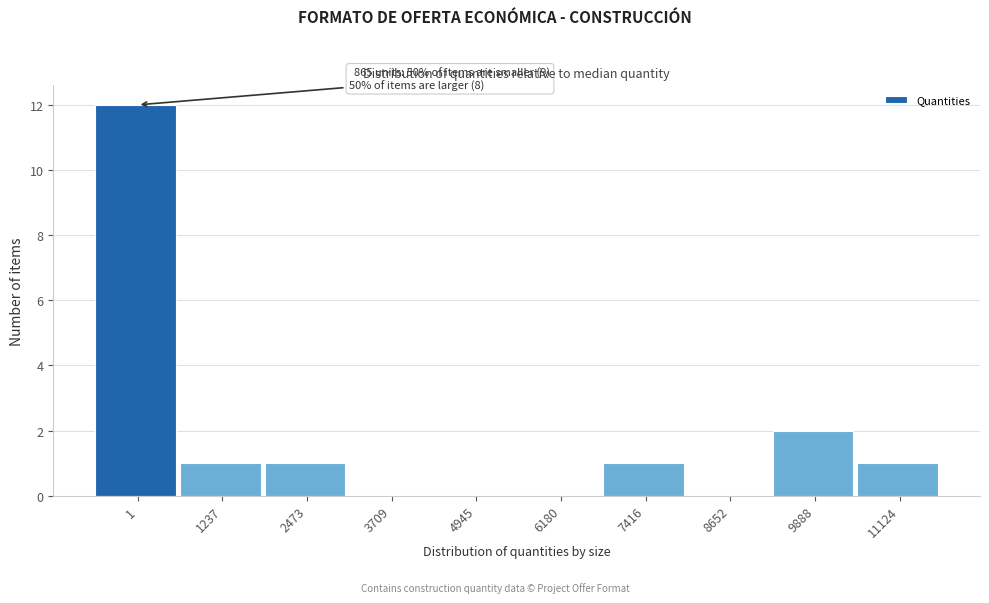

Reading left to right, what are all the values shown in this chart?

1=12	1237=1	2473=1	3709=0	4945=0	6180=0	7416=1	8652=0	9888=2	11124=1